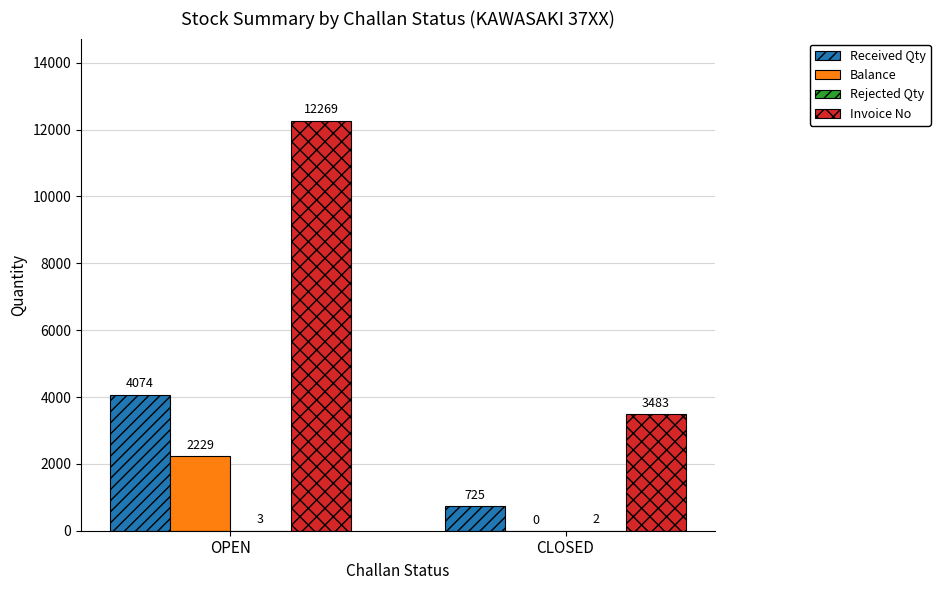

What is the approximate value of Received Qty at CLOSED, to the nearest 100?

700